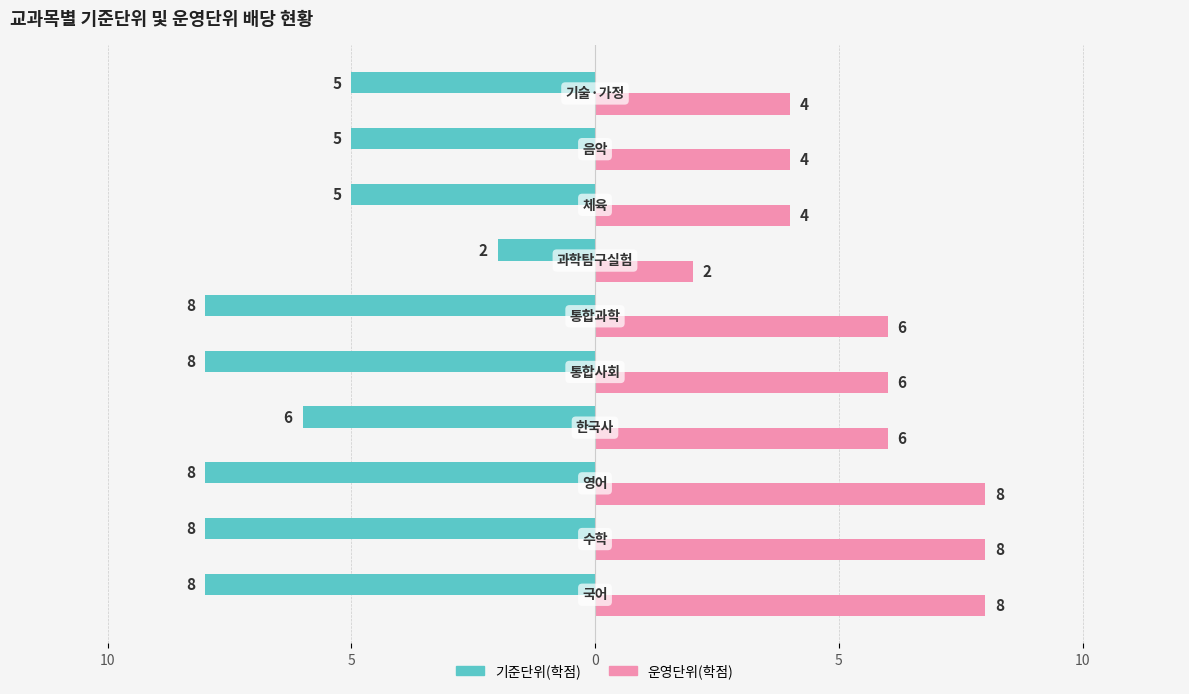

What is the difference between the maximum and minimum values in the 기준단위(학점) series?

6